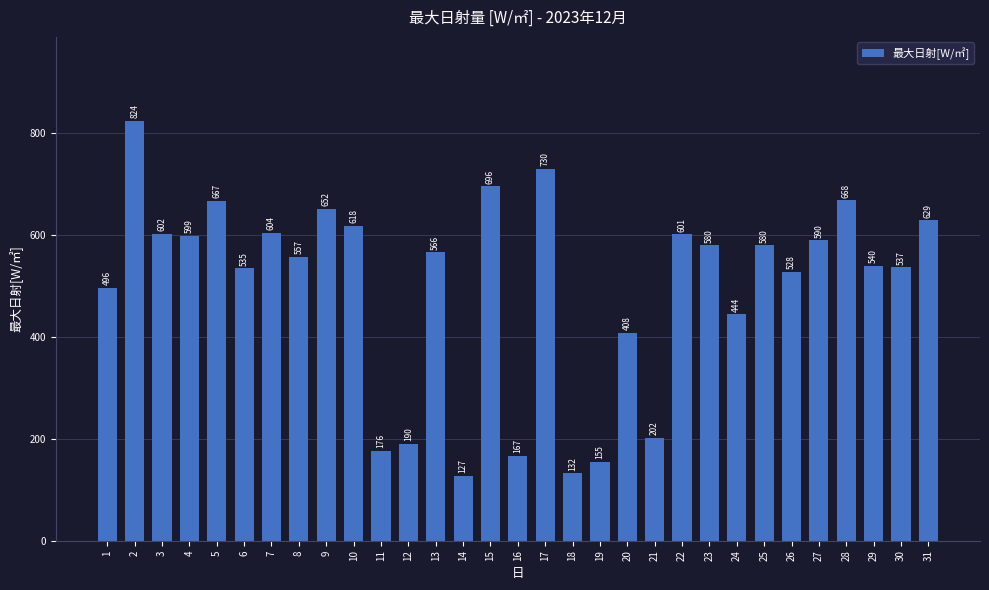

What is the approximate value at 9, to the nearest 100?

700